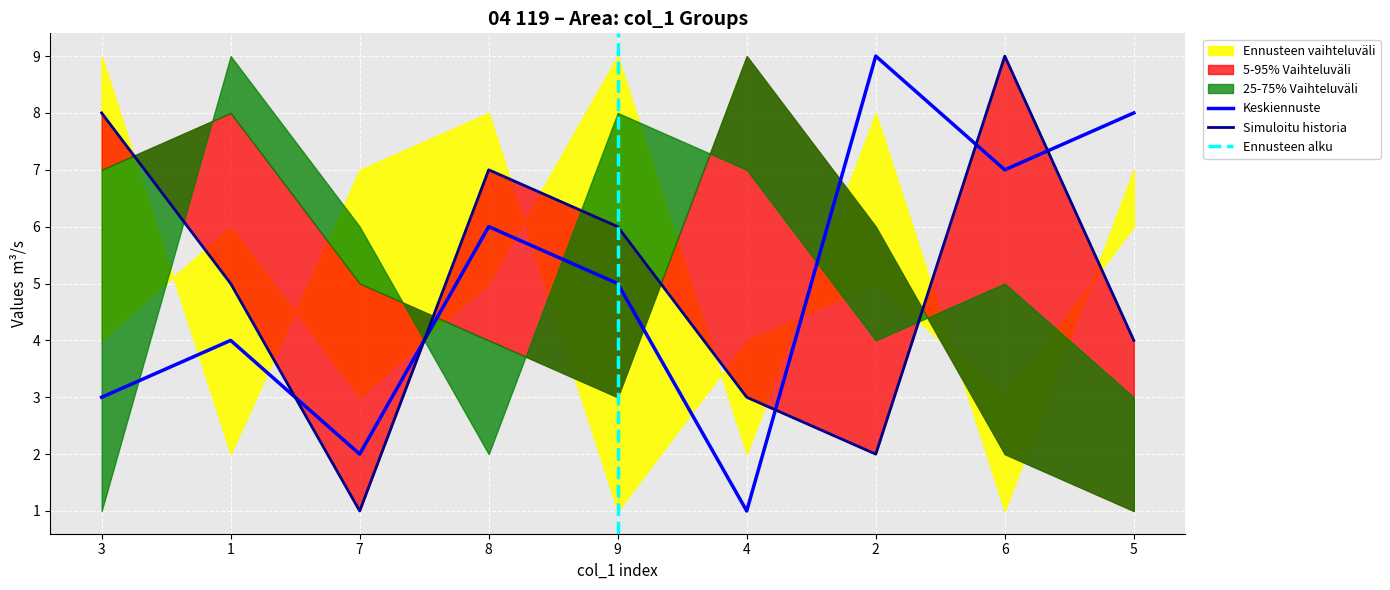

Rank the categories by Keskiennuste value from lowest to highest.

4, 7, 3, 1, 9, 8, 6, 5, 2